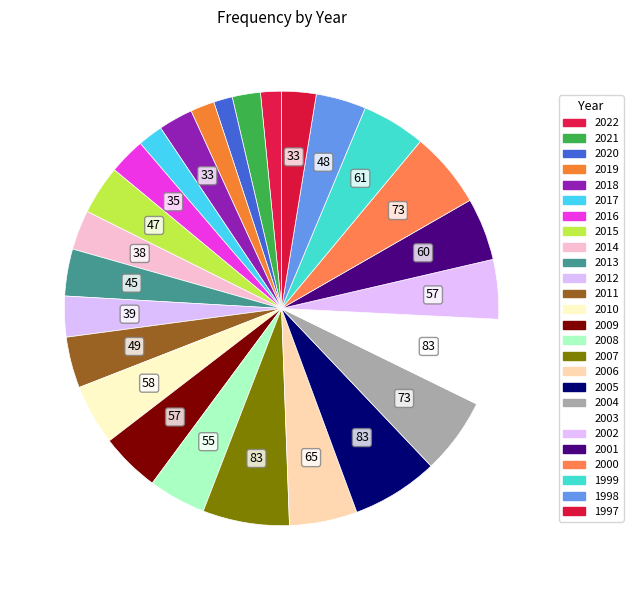

Does 2020 account for over 50% of the chart?

No